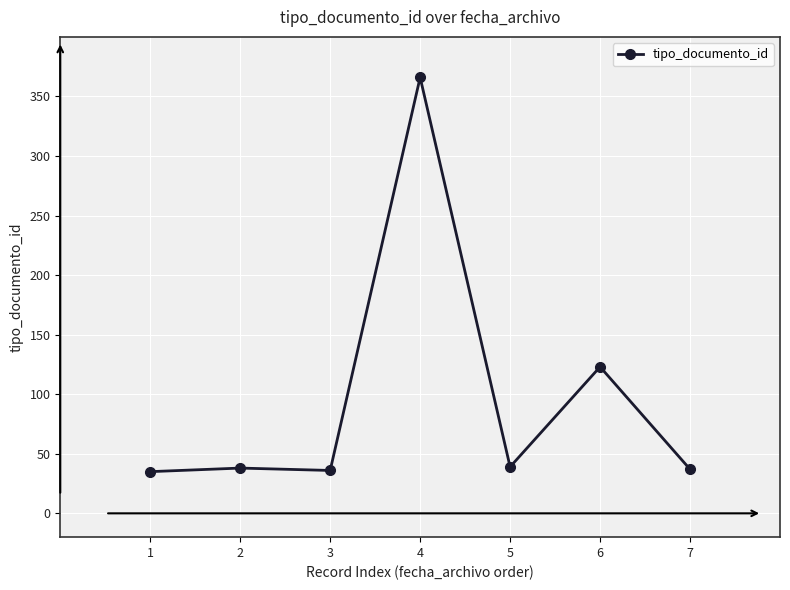

What is the difference between the second highest and second lowest values?

87